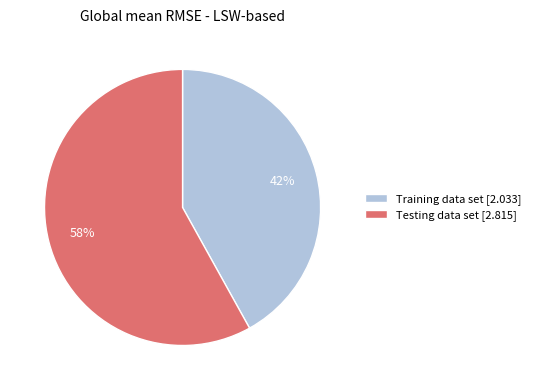

Which category has the smallest portion of the pie?

Training data set